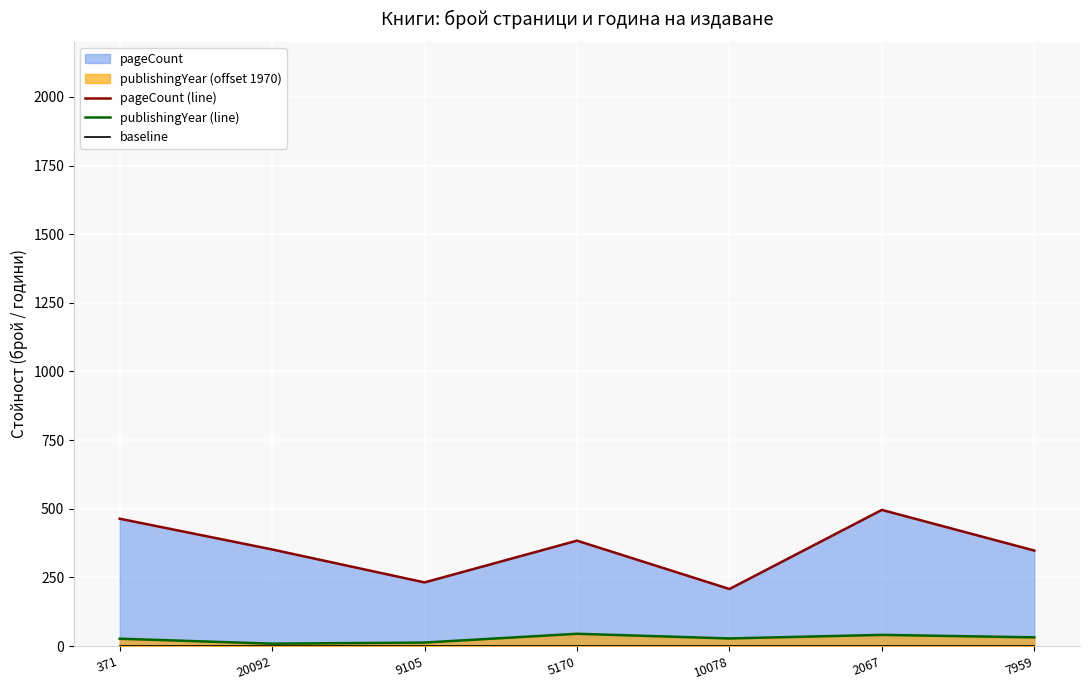

What is the label of the 6th point from the left?

2067